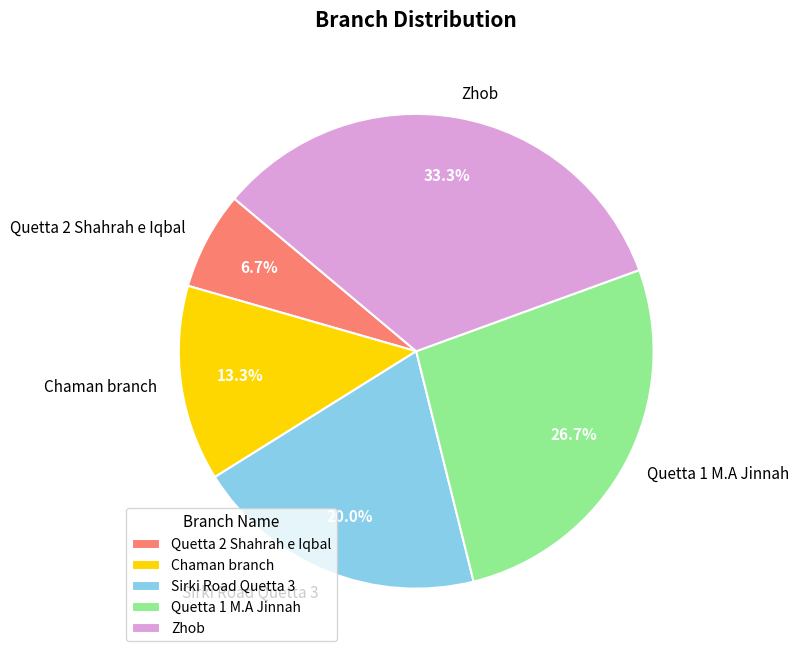

Which has a higher value, Quetta 2 Shahrah e Iqbal or Zhob?

Zhob